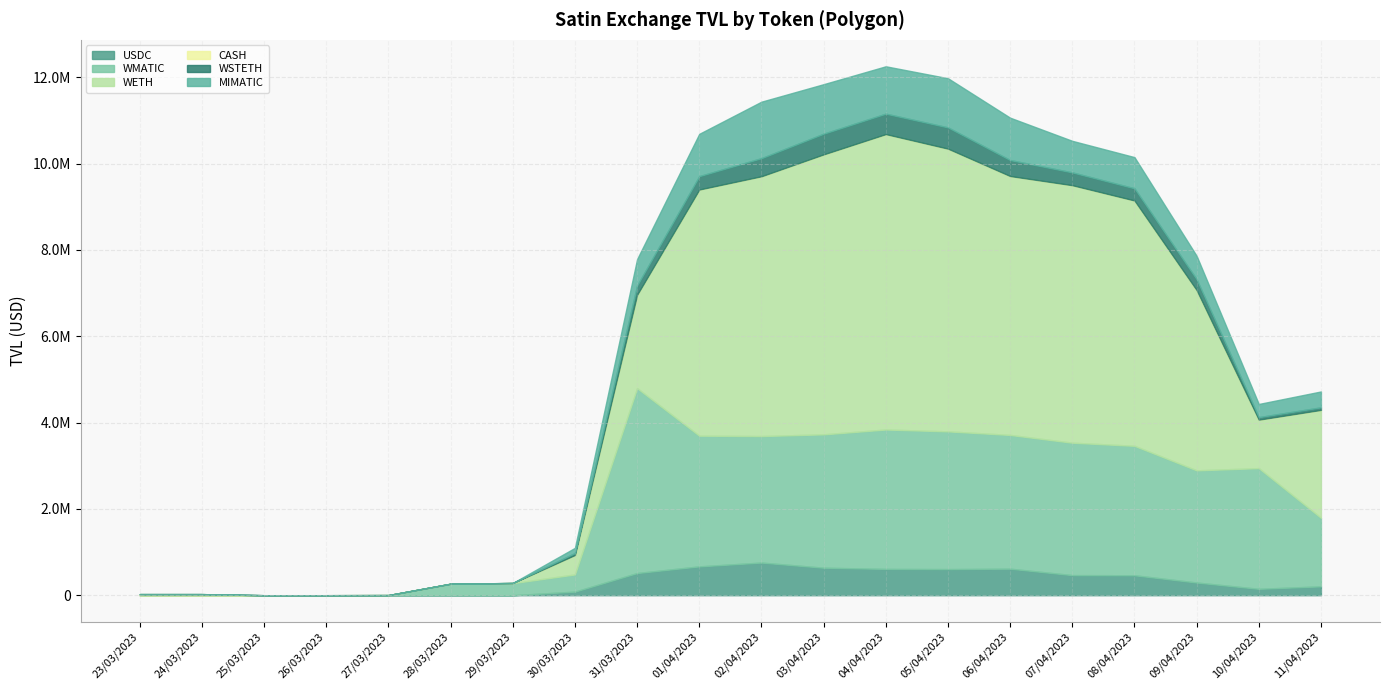

Which series has the largest range (max minus min)?

WETH